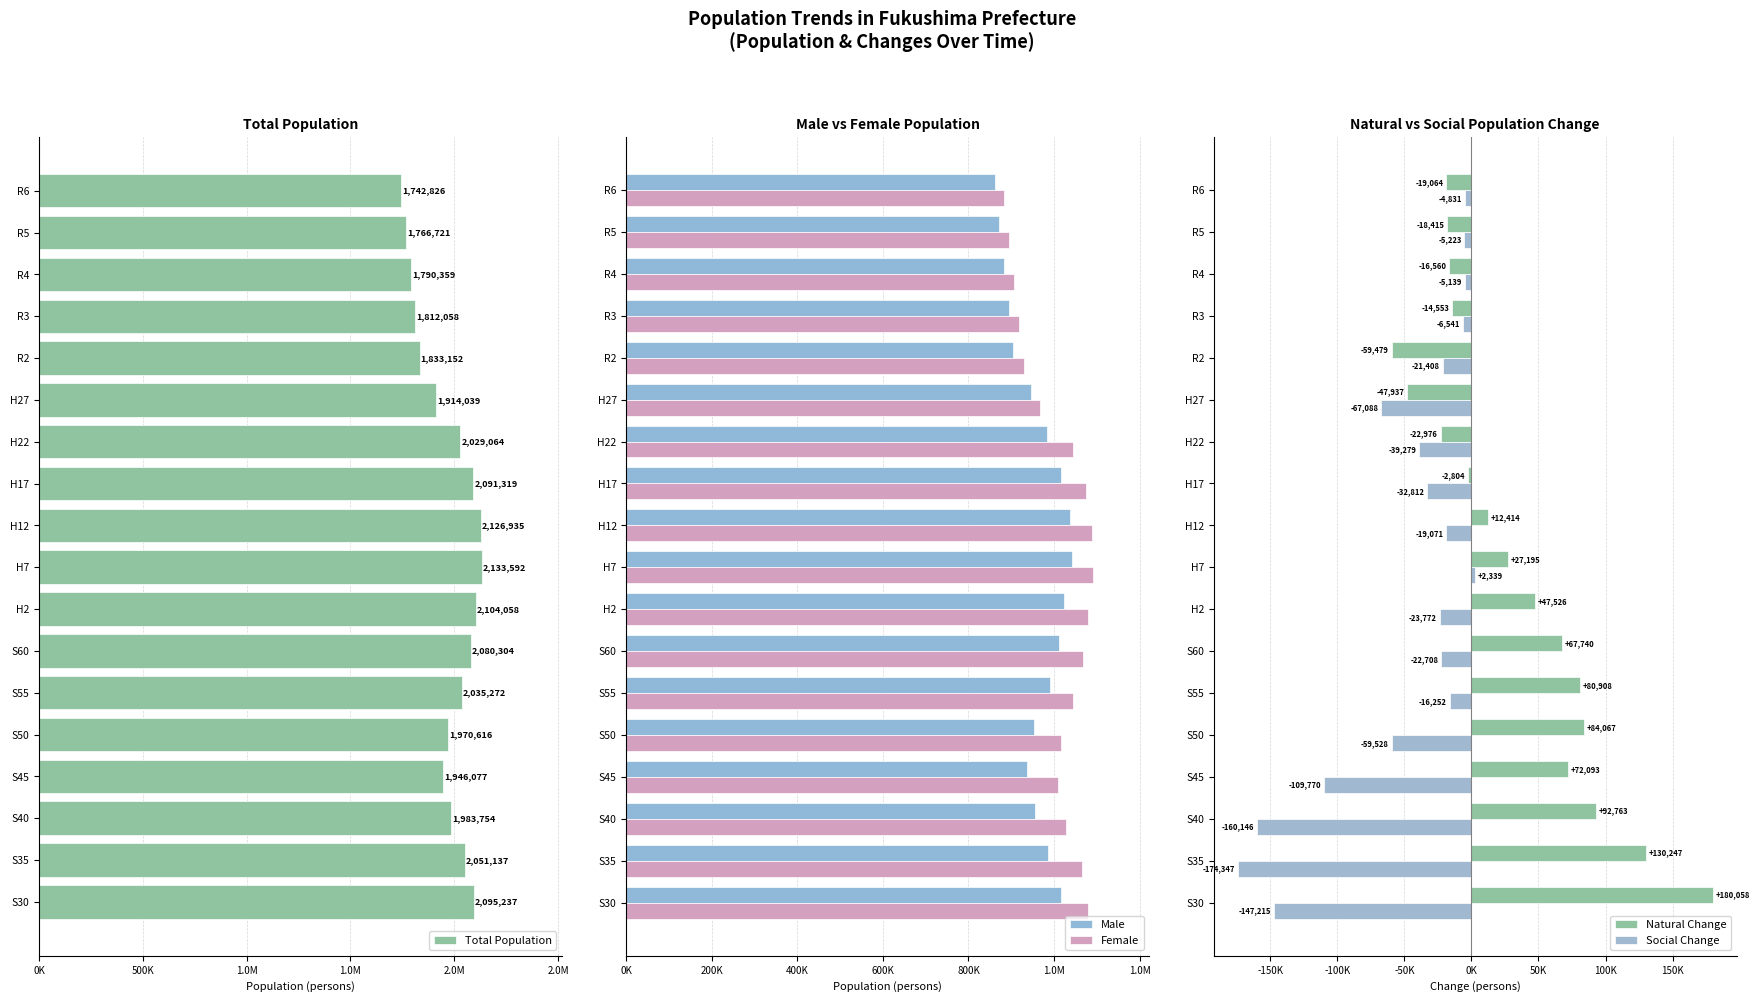

How many groups of bars are there?

18